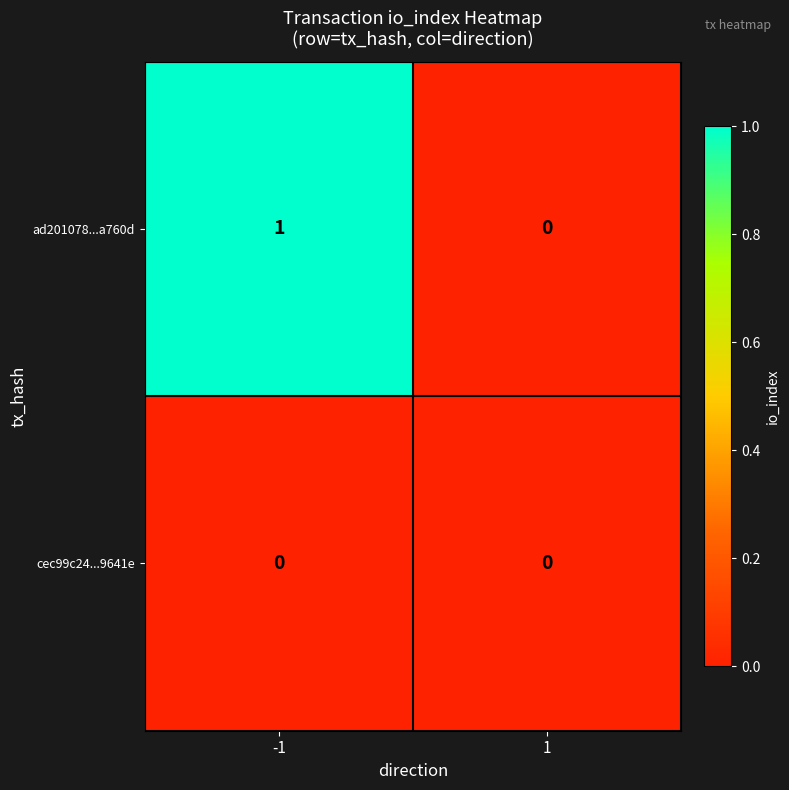

Rank the series by their average value, from highest to lowest.

ad201078...a760d, cec99c24...9641e